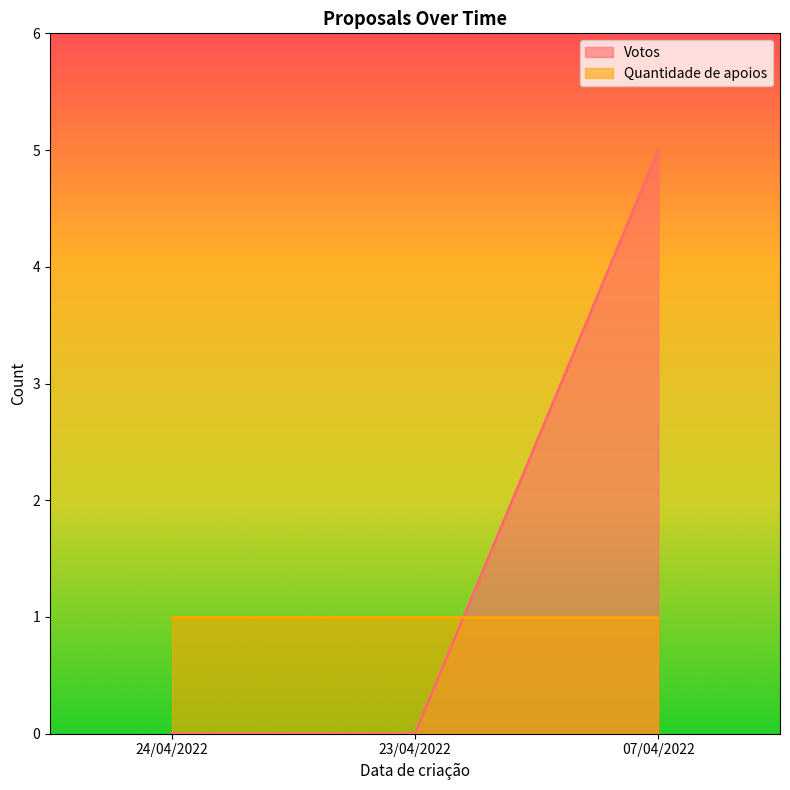

Read the value at 07/04/2022.

5